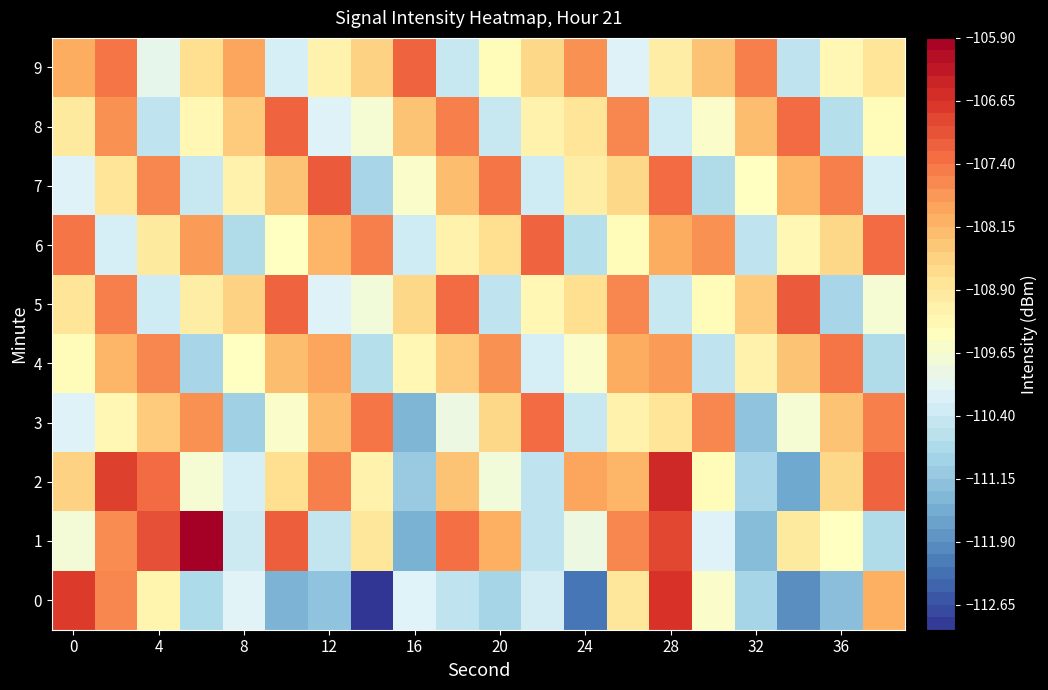

How many values in the 6 series exceed -108?

6